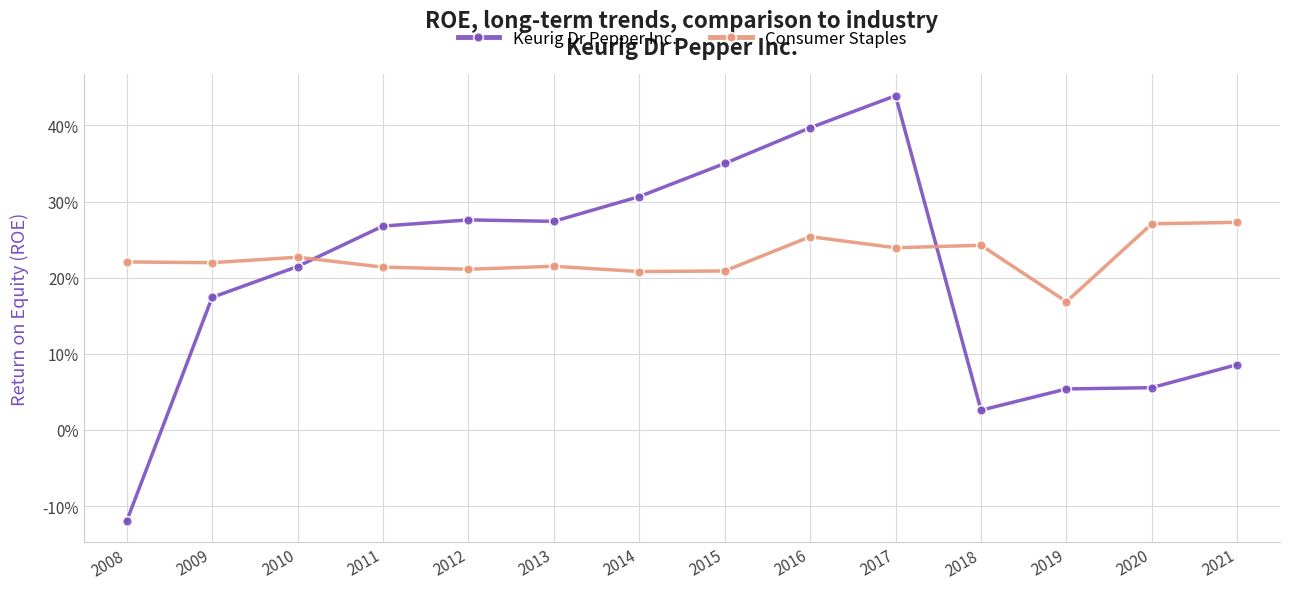

The Consumer Staples series shows 0.4 at 2017. True or false?

False